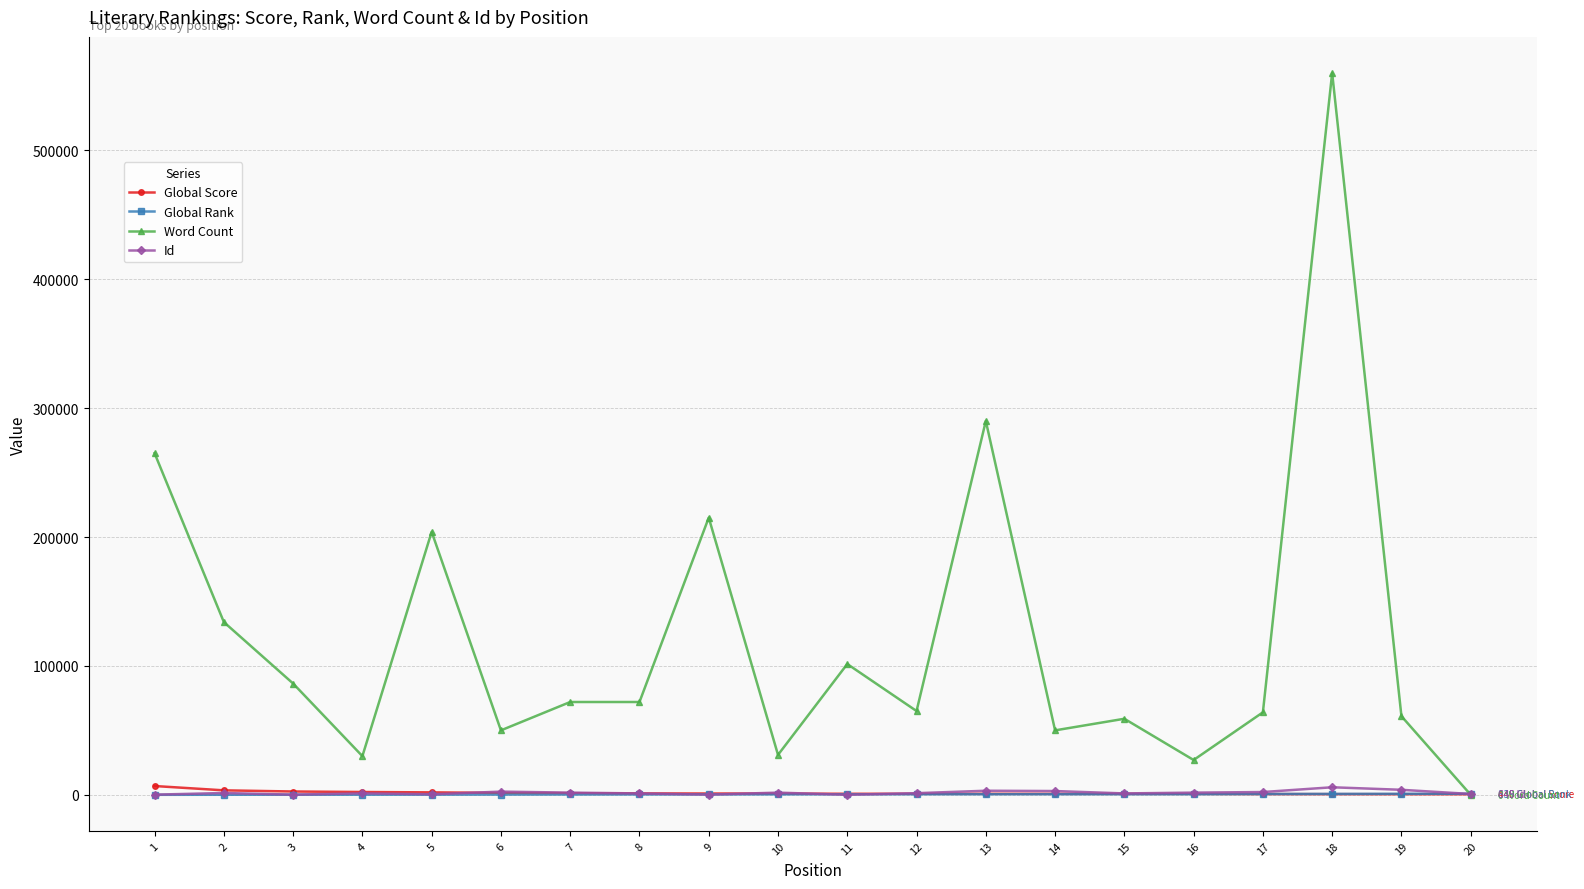

What is the total value across all series at 10?

33976